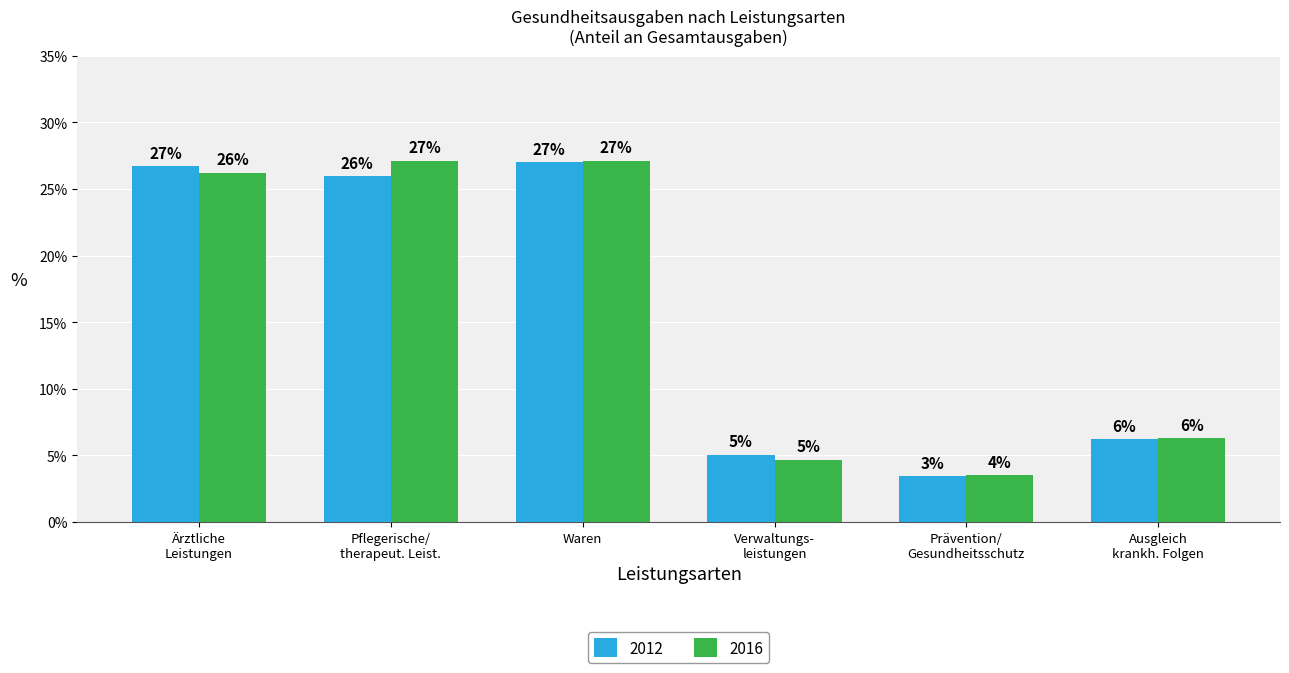

Which series has the largest total across all categories?

2016